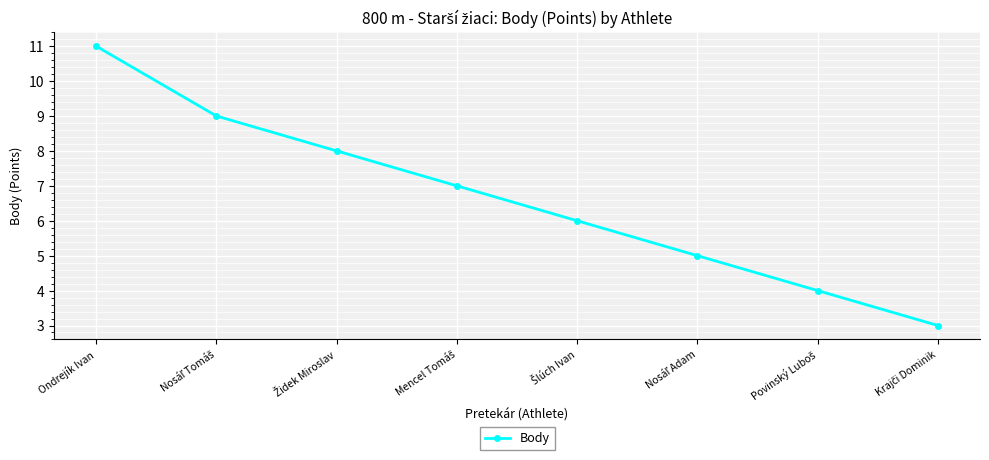

True or false: there are more than 0 points higher than both neighbors.

False